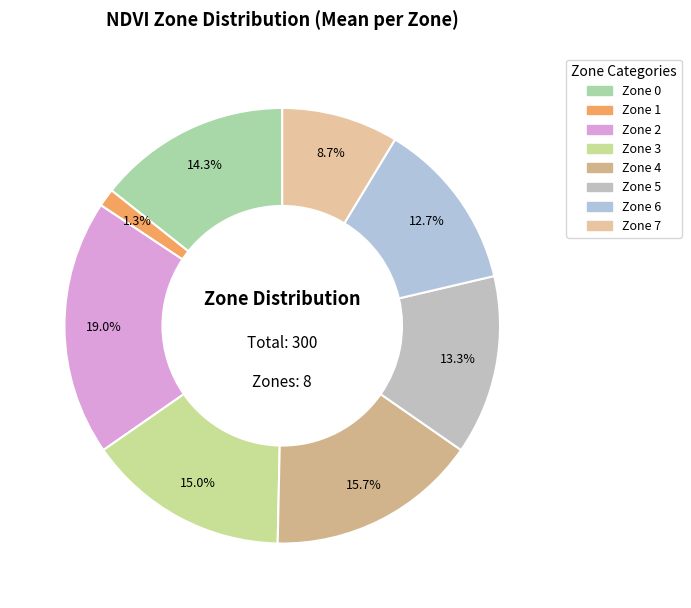

How many slices are in this pie chart?

8